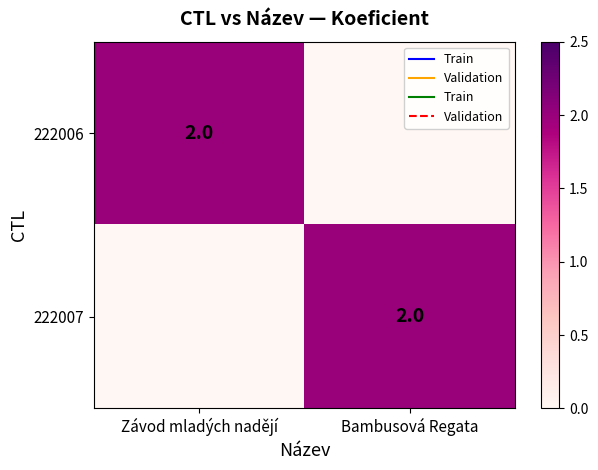

What is the spread (max minus min) of values at Závod mladých nadějí?

2